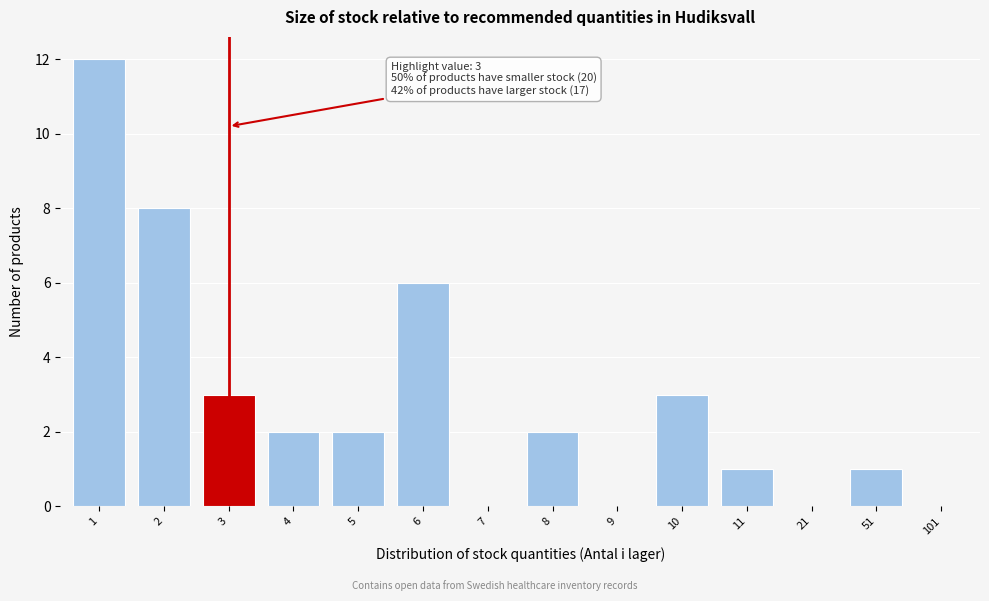

Reading right to left, extract all data points from this chart.

101=0	51=1	21=0	11=1	10=3	9=0	8=2	7=0	6=6	5=2	4=2	3=3	2=8	1=12